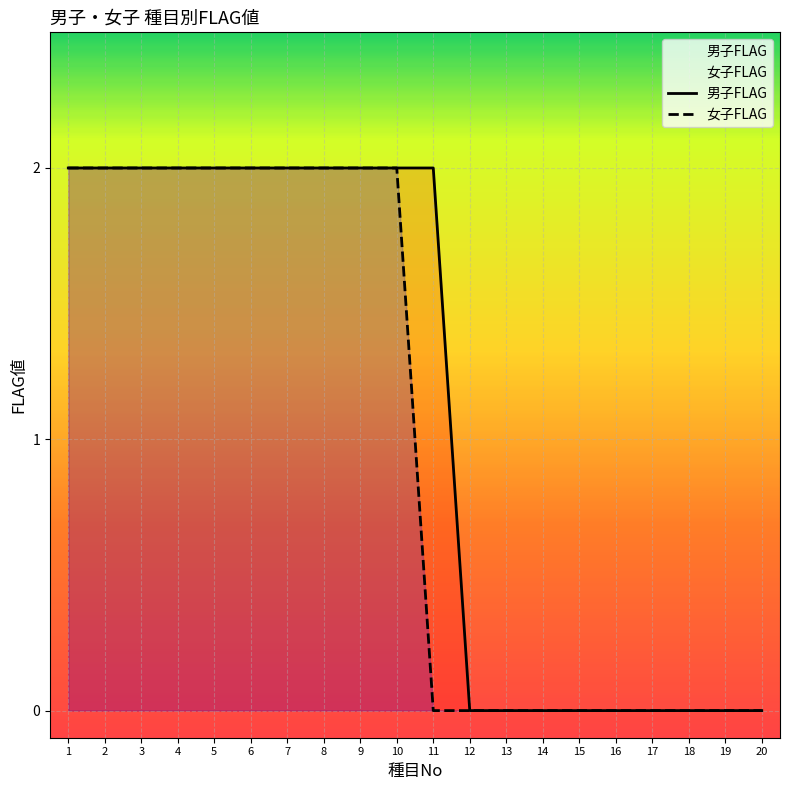

True or false: 男子FLAG and 女子FLAG intersect in this chart.

False